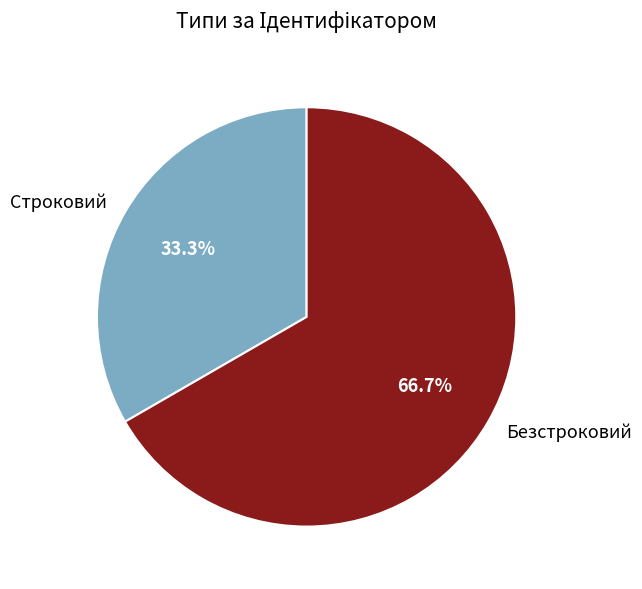

True or false: Строковий accounts for 39% of the total.

False